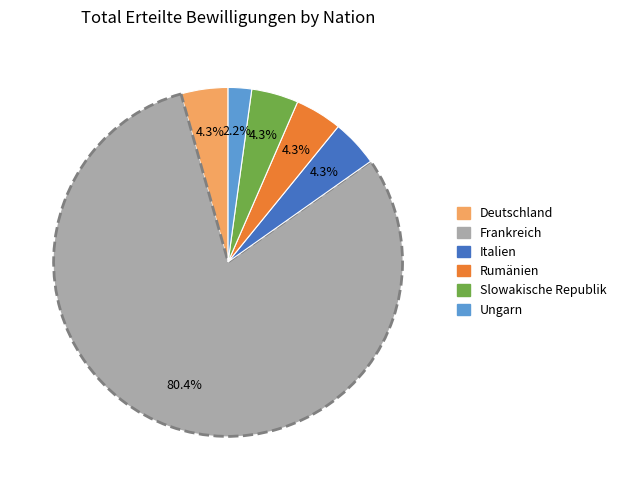

Does Frankreich represent more than half of the total?

Yes